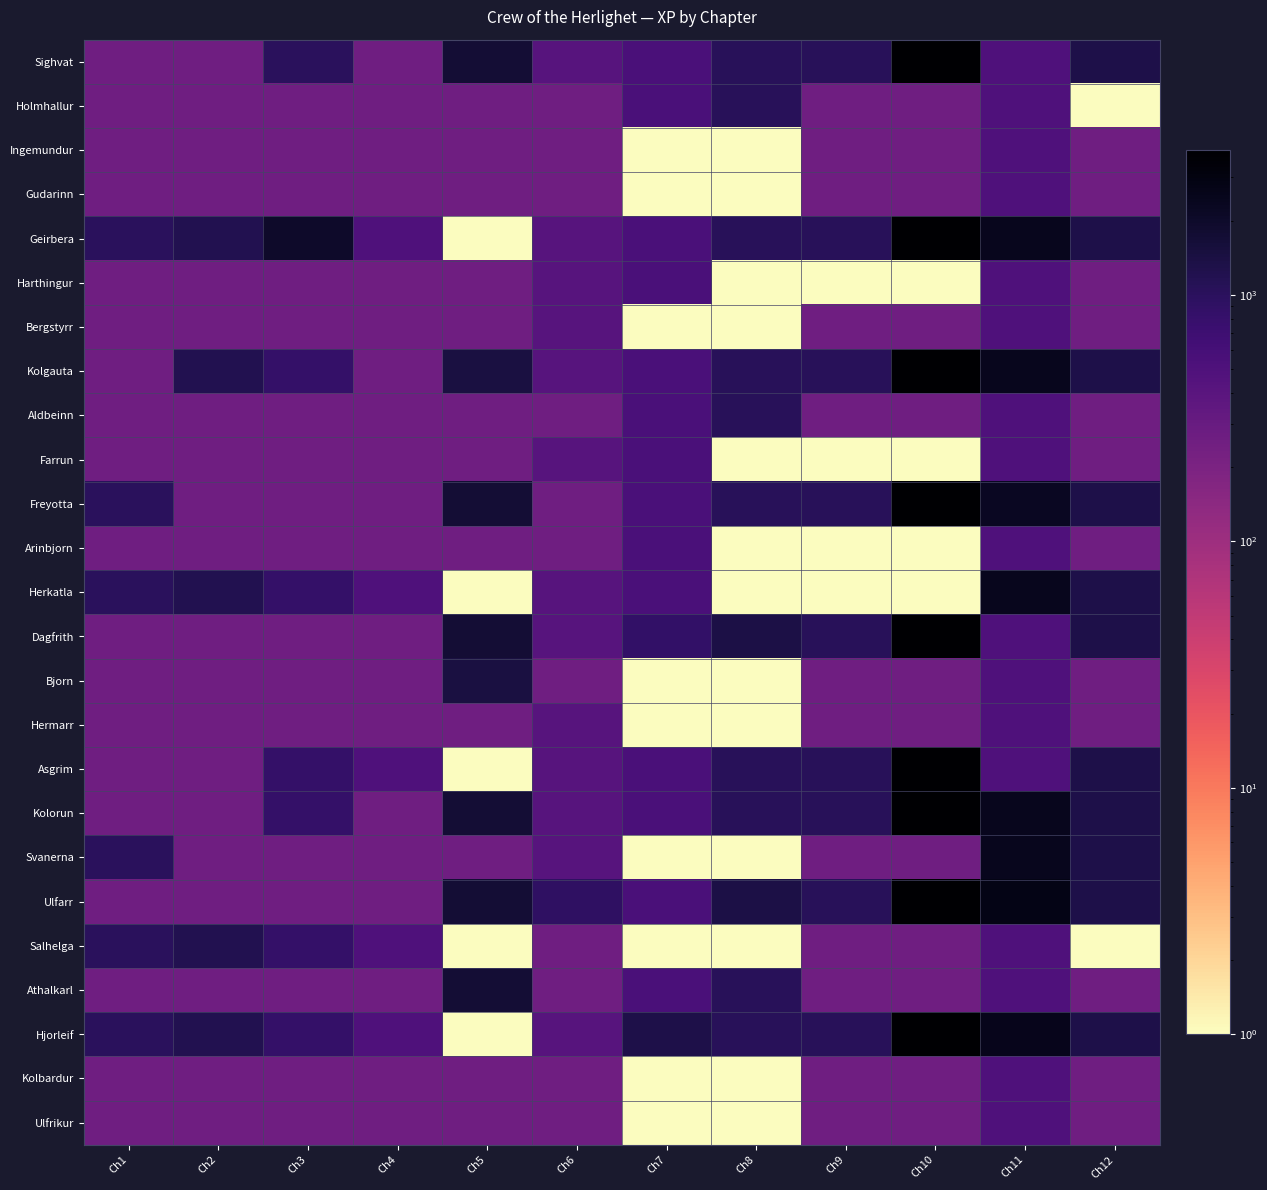

Count the number of categories in the chart.

12